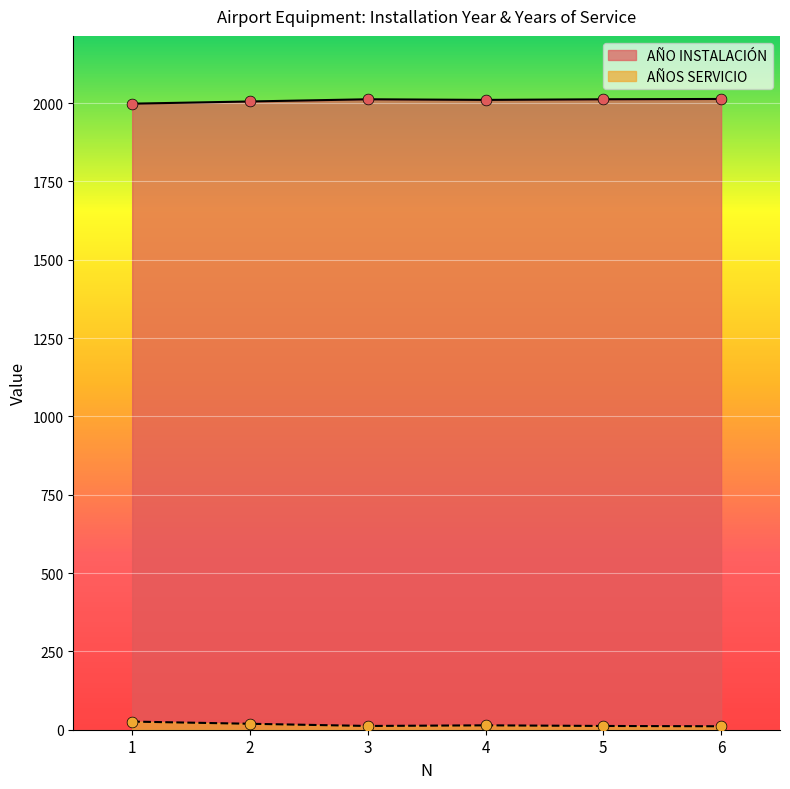

Which series has the widest spread of Y values?

AÑO INSTALACIÓN